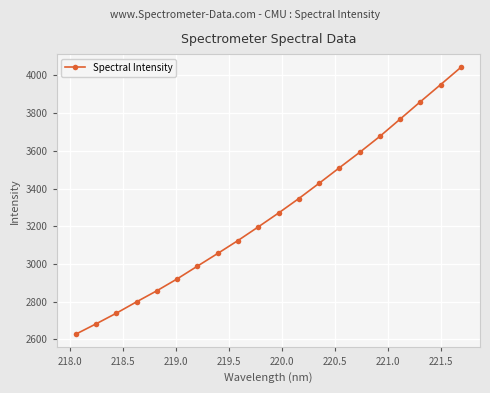

What is the value of the 20th point from the left?

4042.6